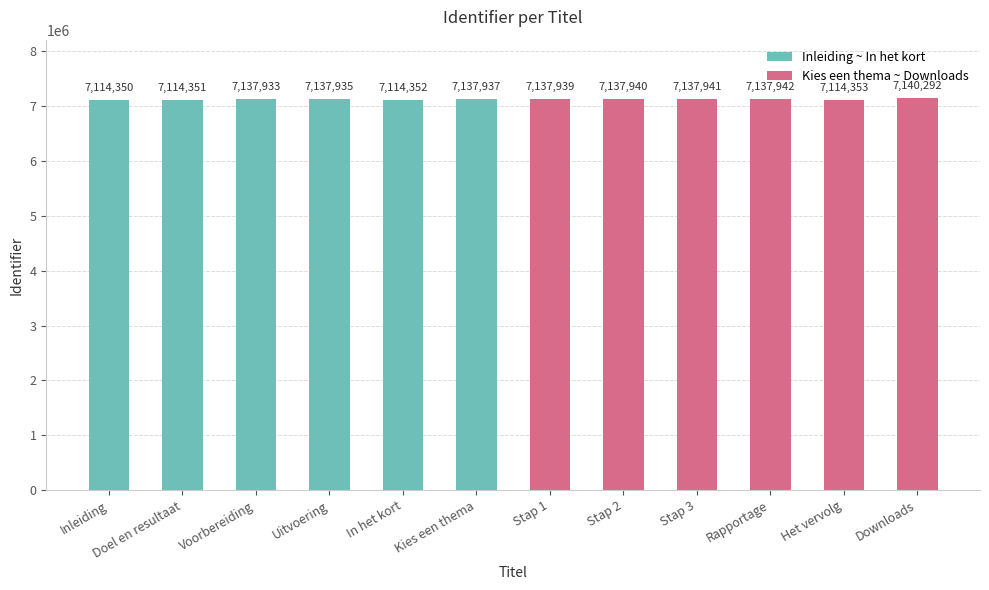

What is the value of the Inleiding ~ In het kort bar at the 3rd from the left?

7137933